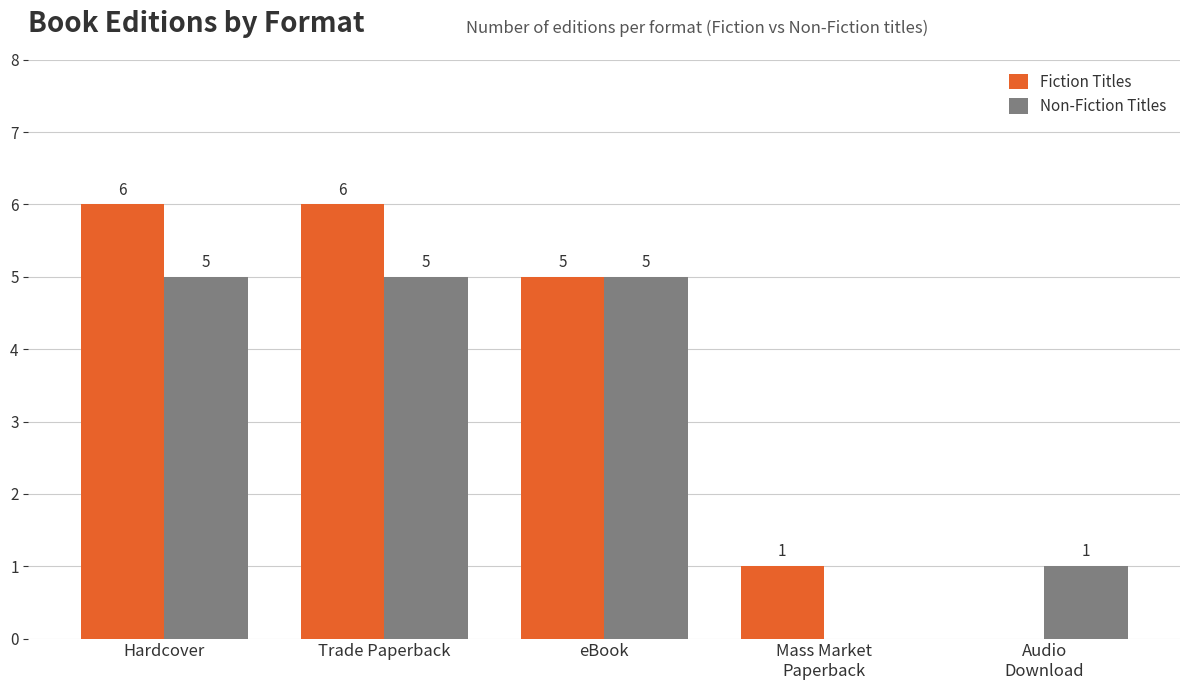

What is the sum of the Non-Fiction Titles values at Trade Paperback and Hardcover?

10